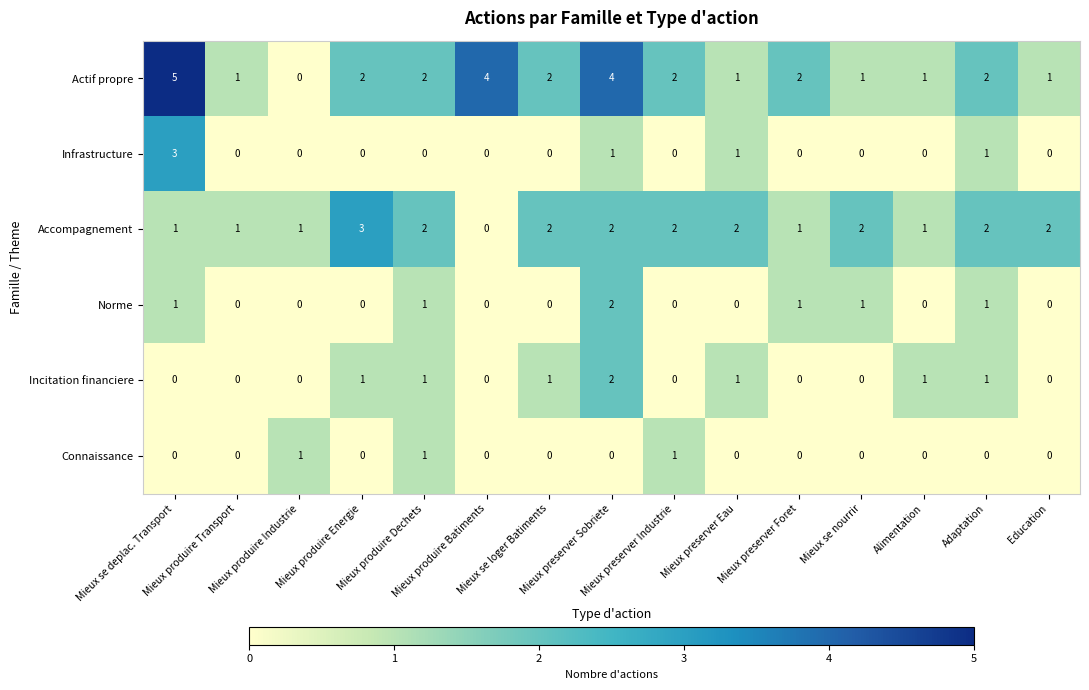

Which series has the largest total across all categories?

Actif propre